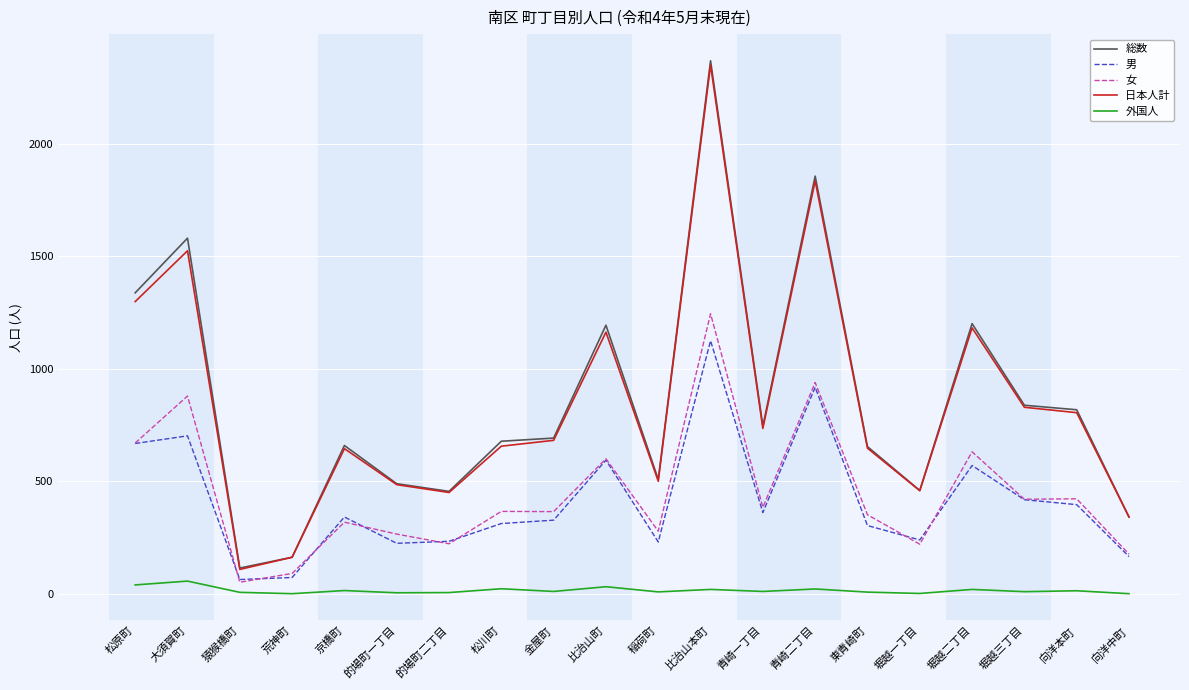

Where does the 女 series first go above 366?

松原町